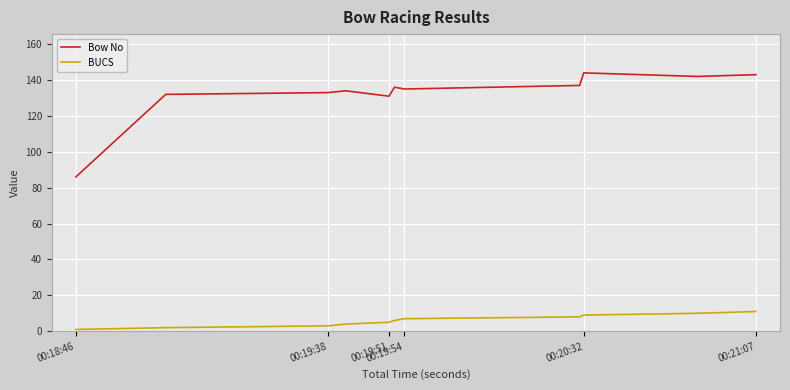

List the series in order of their peak value, lowest first.

BUCS, Bow No